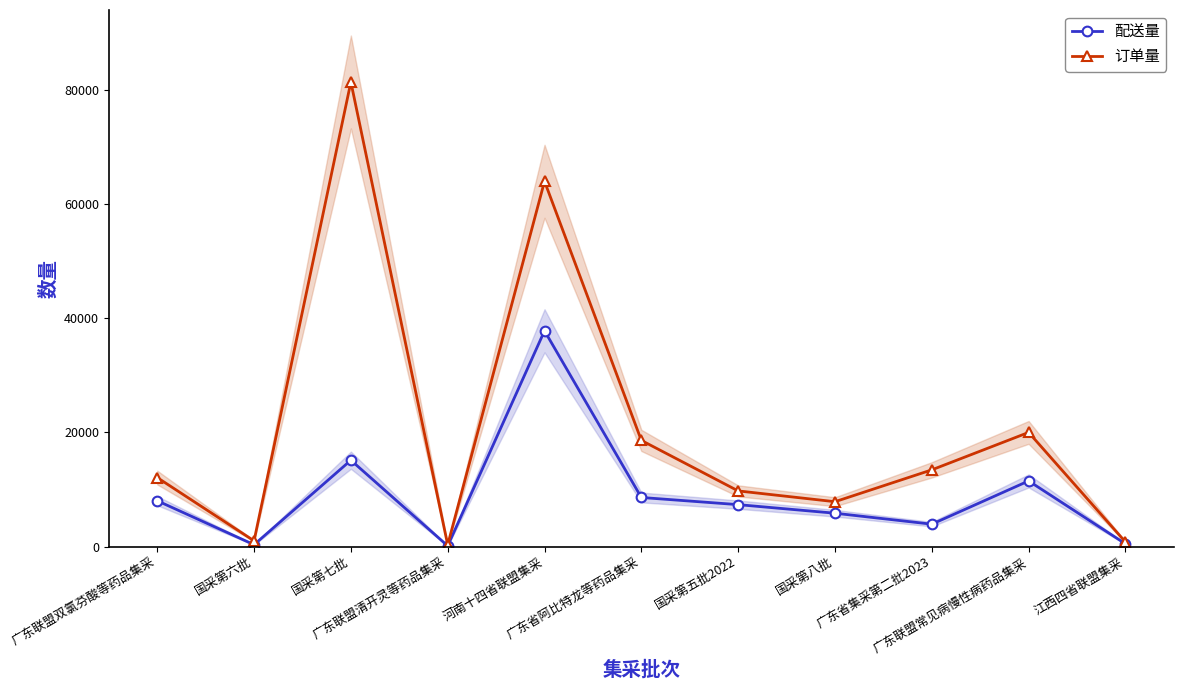

Which series has the largest total across all categories?

订单量